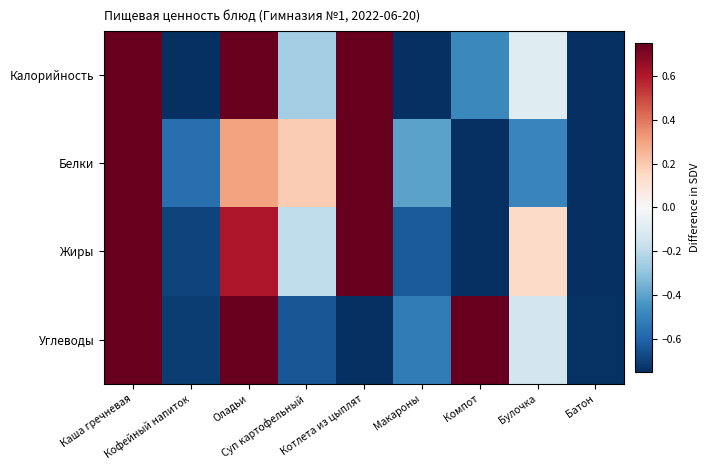

What is the smallest value displayed?

-1.4